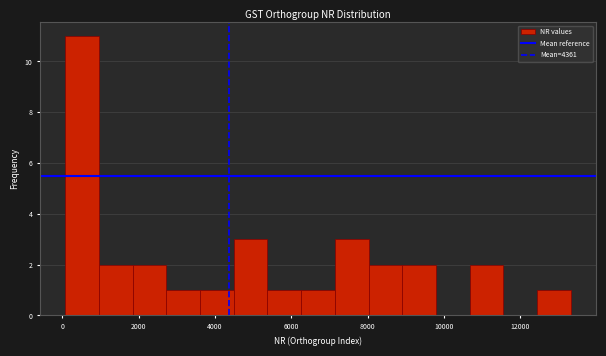

What is the height of the bar covering 1000 to 1800 on the x-axis? Neither the bar edges nor the heights are printed on the chart, so give them approximately, as read against the axes.

2